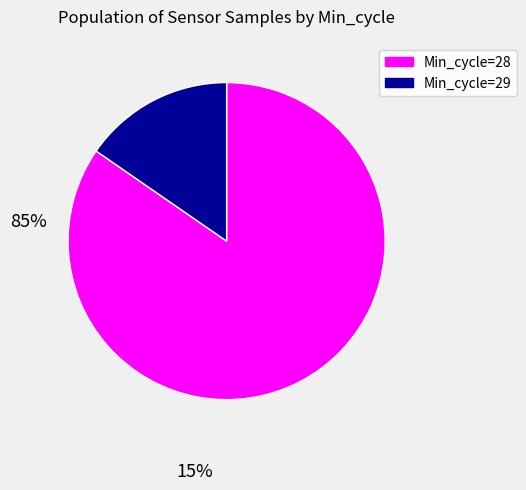

Does any single category account for the majority?

Yes